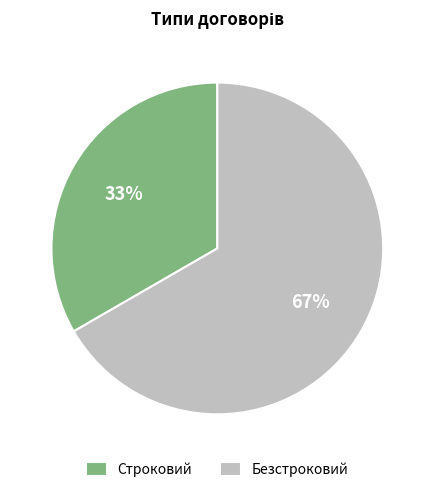

Which has a higher value, Строковий or Безстроковий?

Безстроковий